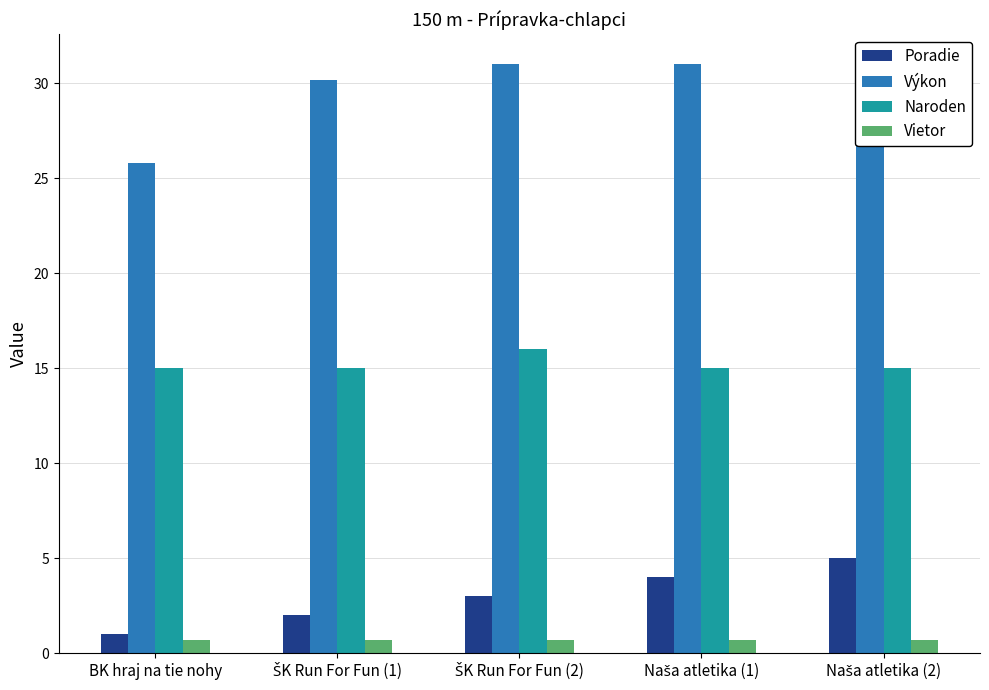

At which category is the sum across all series the highest?

Naša atletika (2)